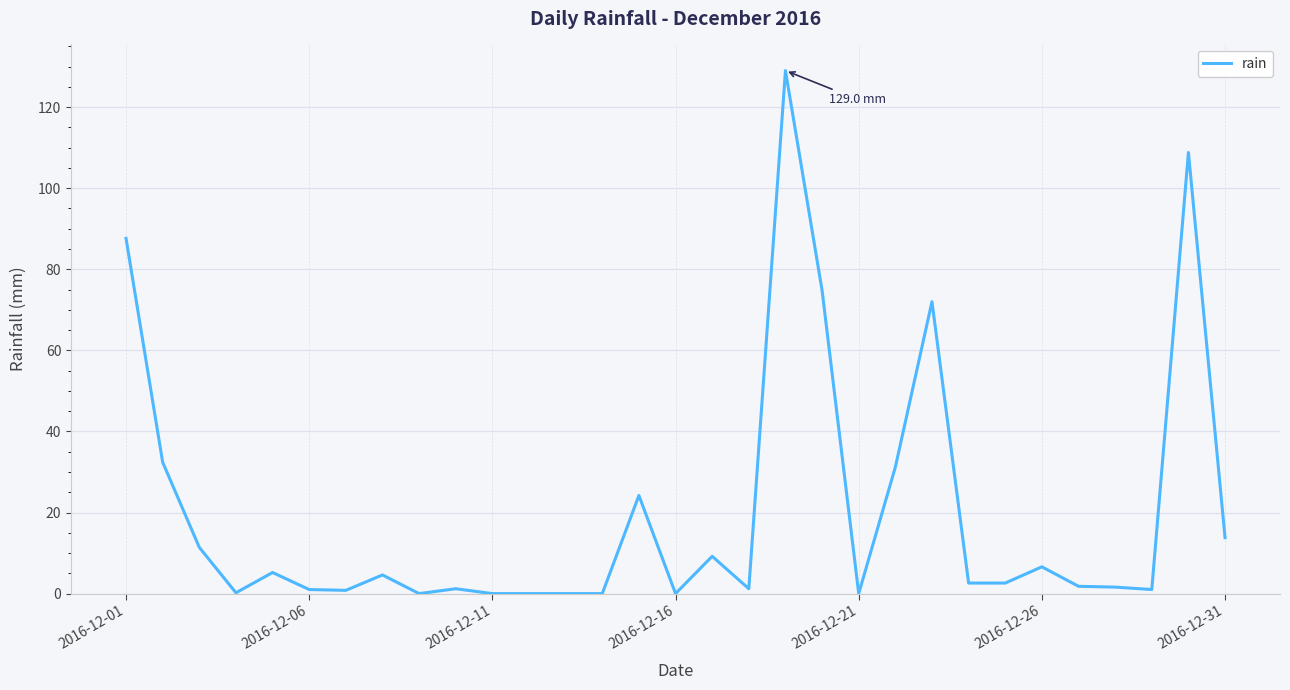

What is the maximum value shown in the chart?

129.0